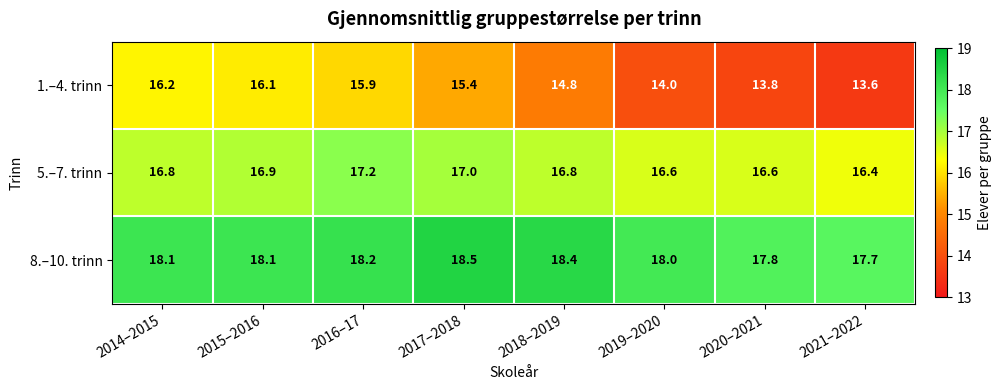

What is the difference between the maximum and minimum values in the 1.–4. trinn series?

2.6